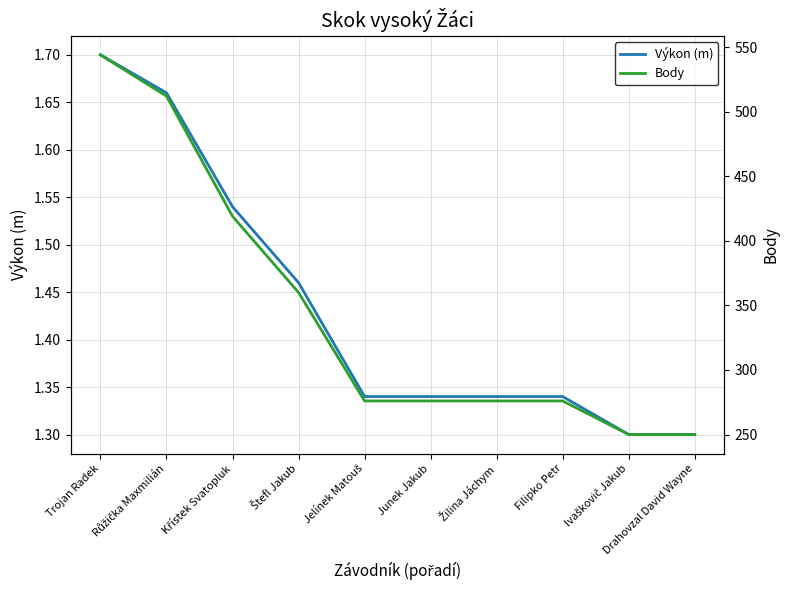

How many data points in Body are less than 276?

2